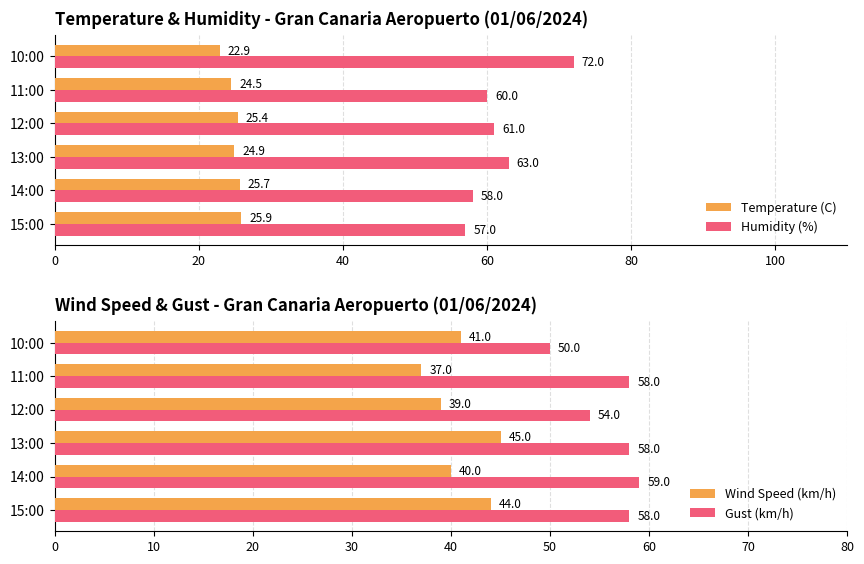

What is the maximum value for Temperature (C)?

25.9